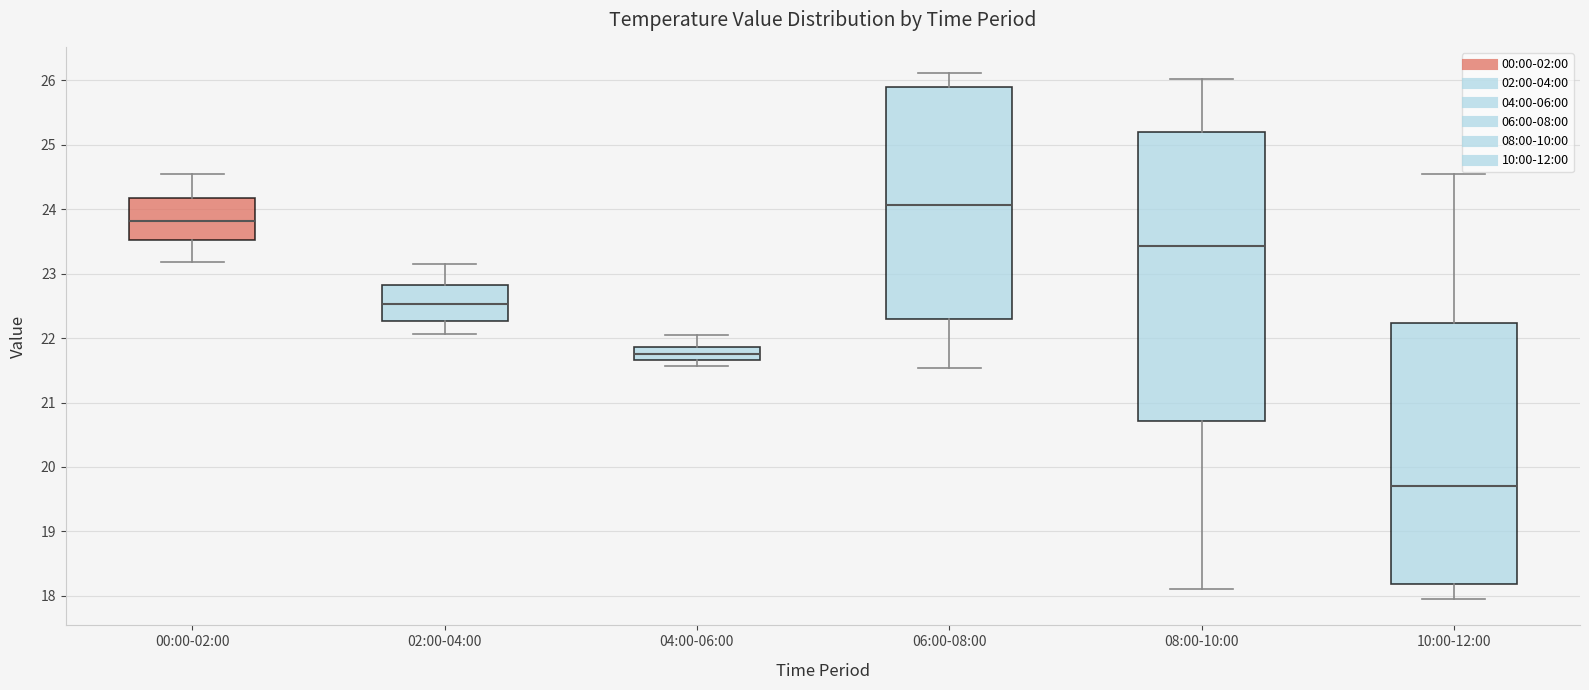

Reading left to right, read every box against the y-axis: the position of its median line, the range the box covers, and the ends of its whiskers. The values are not printed on the chart, so give them approximately, as read against the axis.

00:00-02:00: median 23.8, box 23.5 to 24.2, whiskers 23.2 to 24.6
02:00-04:00: median 22.5, box 22.3 to 22.8, whiskers 22.1 to 23.2
04:00-06:00: median 21.8, box 21.7 to 21.9, whiskers 21.6 to 22.1
06:00-08:00: median 24.1, box 22.3 to 25.9, whiskers 21.5 to 26.1
08:00-10:00: median 23.4, box 20.7 to 25.2, whiskers 18.1 to 26.0
10:00-12:00: median 19.7, box 18.2 to 22.2, whiskers 18.0 to 24.6